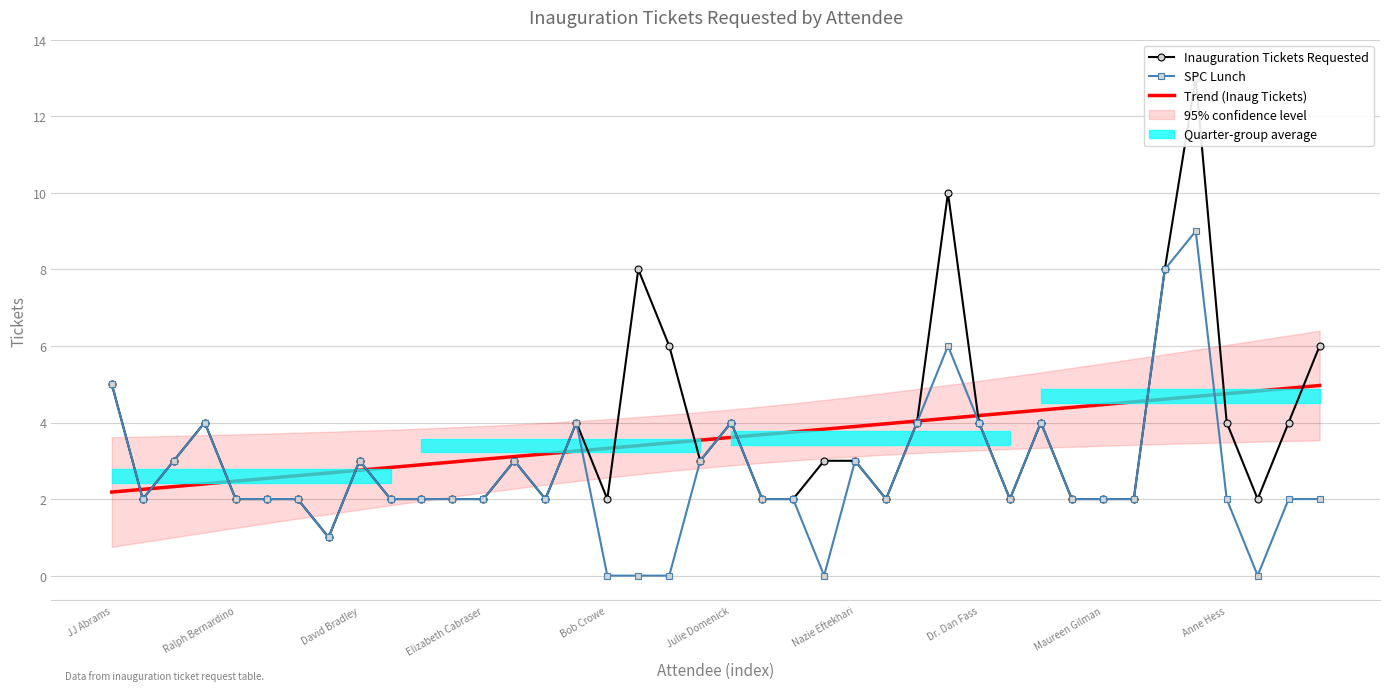

Is it true that Trend (Inaug Tickets) equals 6.9 at 25?

False